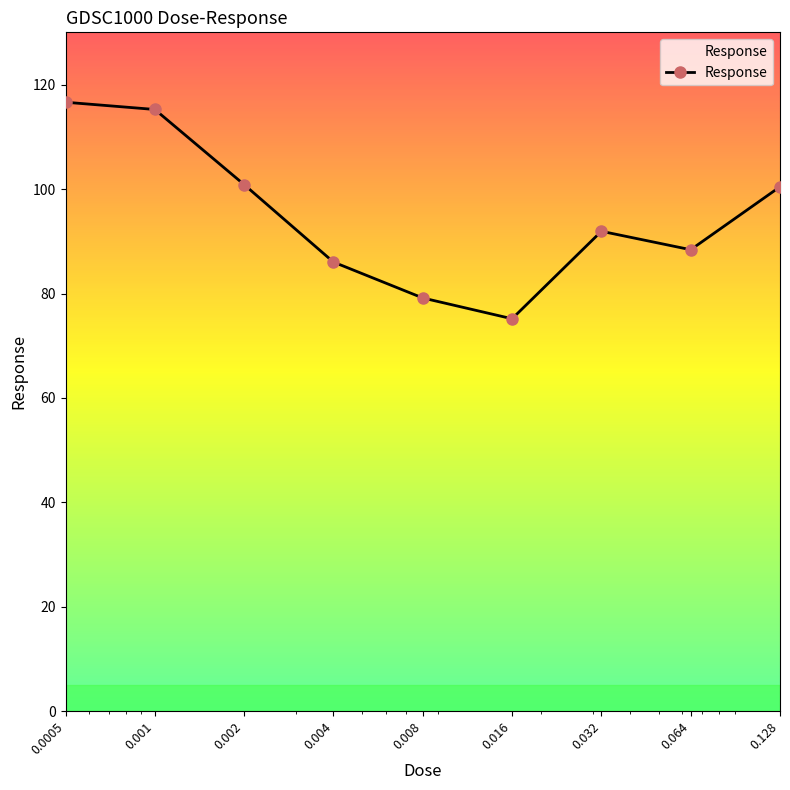

How many data points are above 91?

5